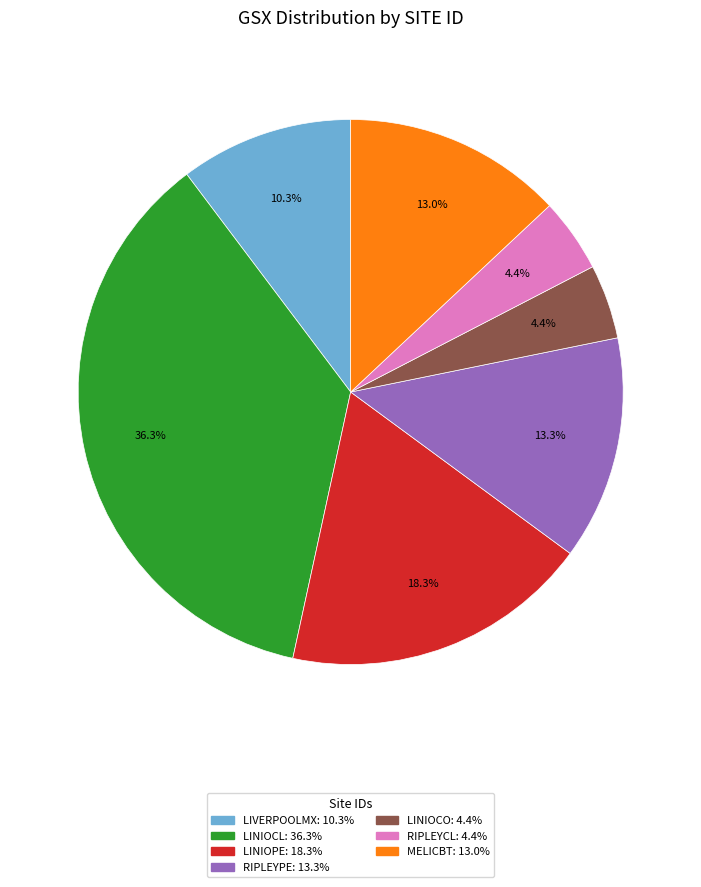

How much of the chart is everything except RIPLEYCL?

95.6%